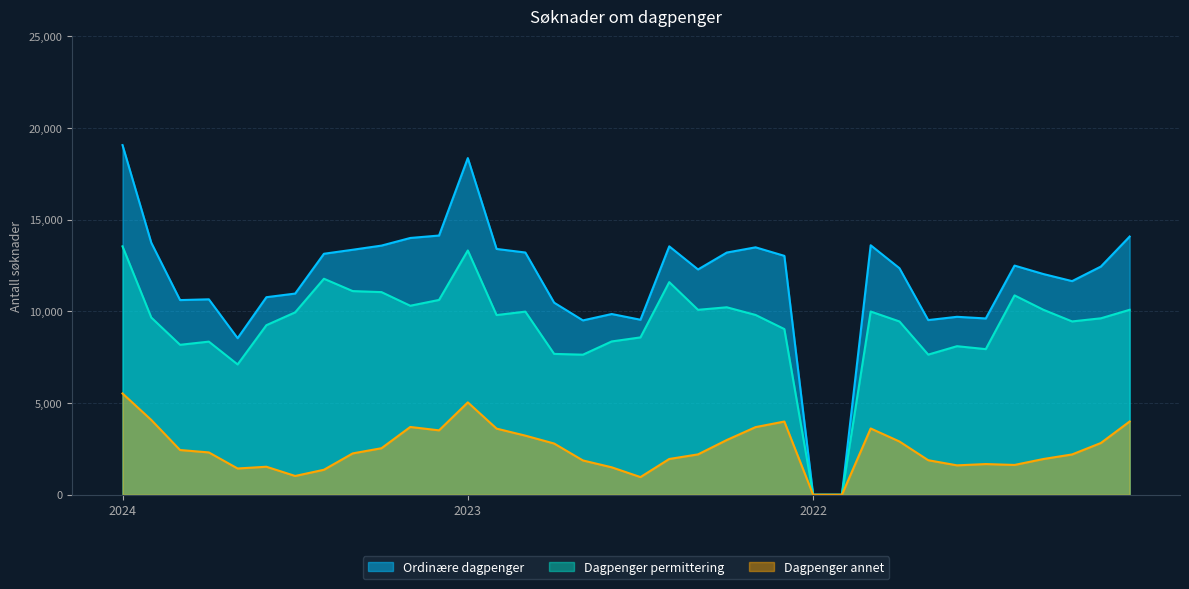

True or false: Dagpenger permittering has a value of 9622 at 202211.

True